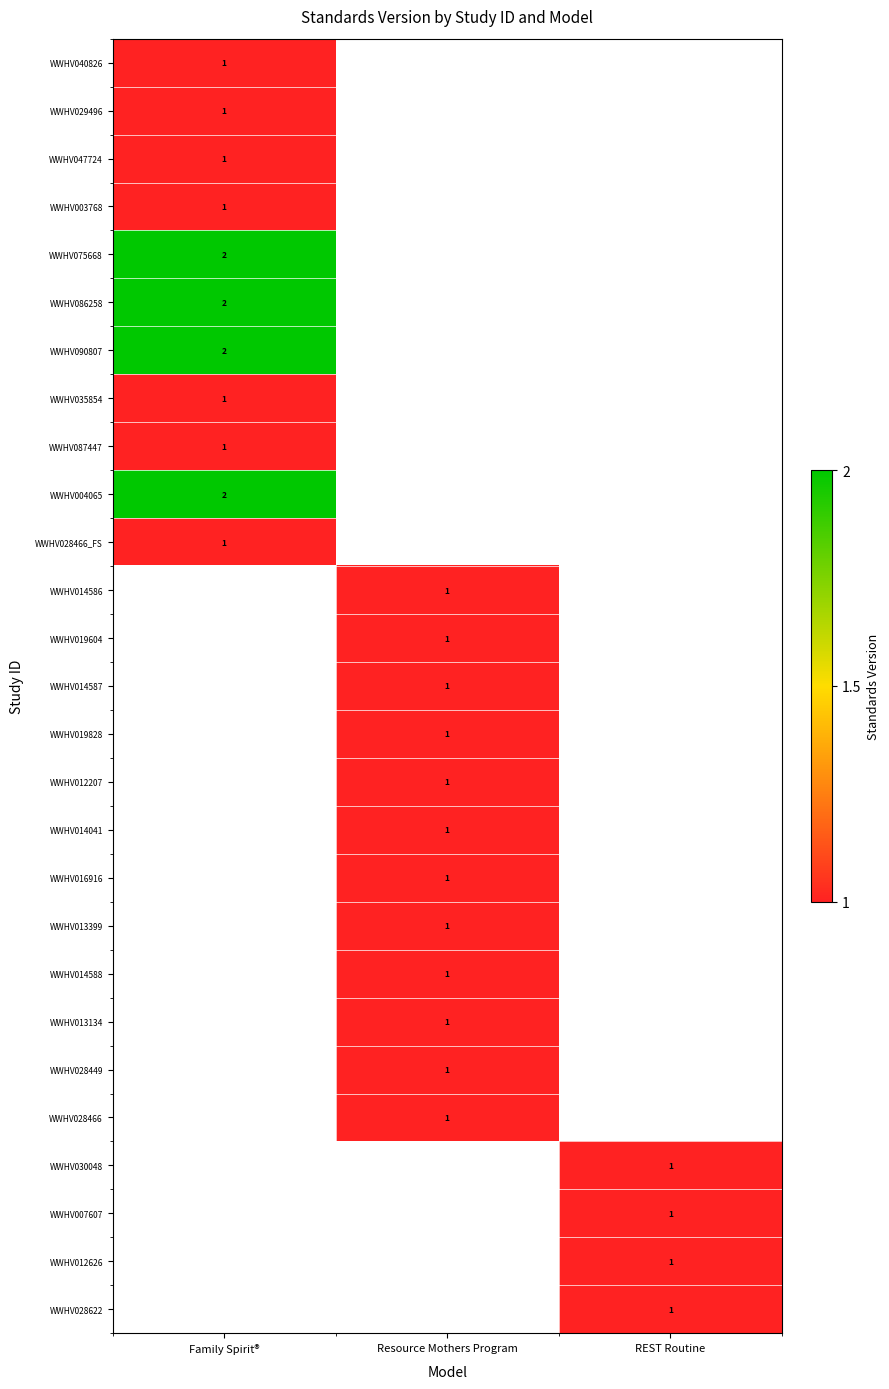

The value of WWHV035854 at Family Spirit® is 0. True or false?

False